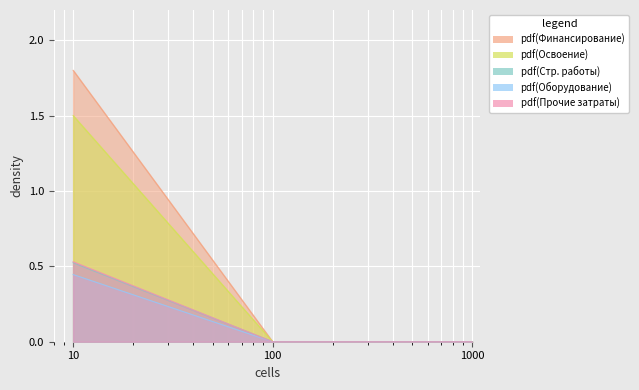

What is the average value of the Освоение series?

0.3